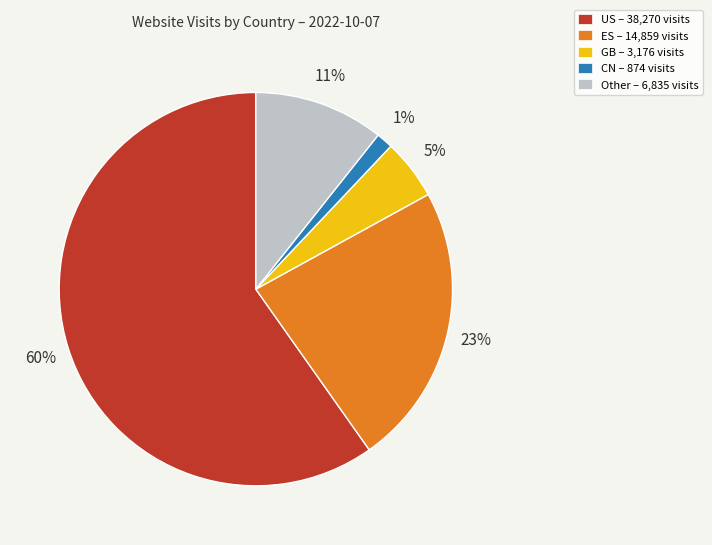

How many segments does this pie chart have?

5